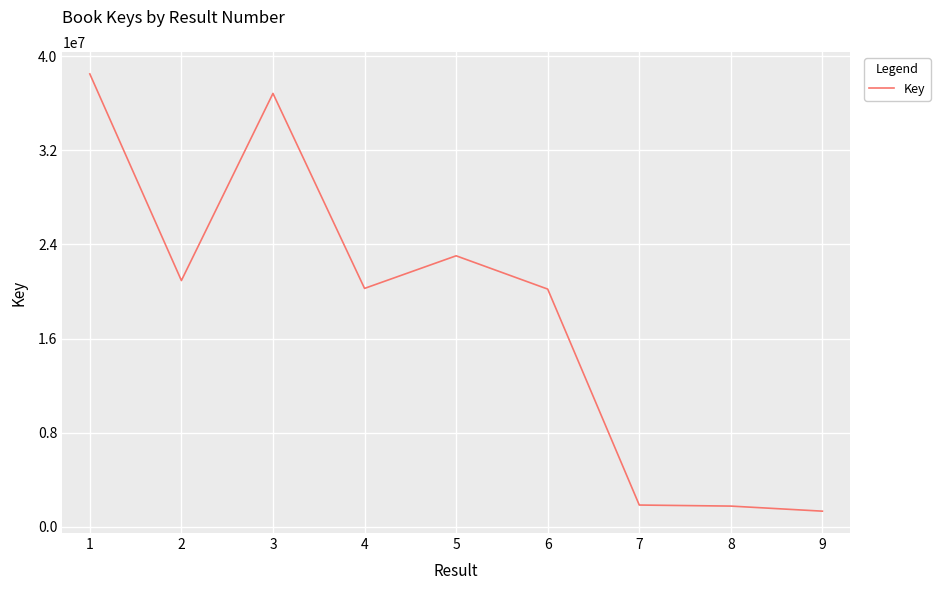

What is the minimum value shown in the chart?

1328809